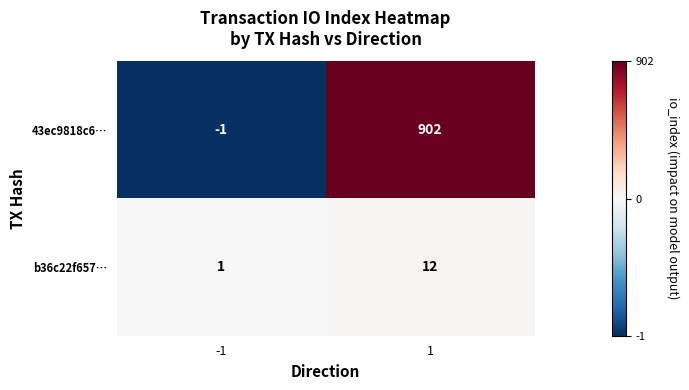

Reading right to left, transcribe all the data shown in this chart.

43ec9818c6…: 1=902	-1=-1
b36c22f657…: 1=12	-1=1